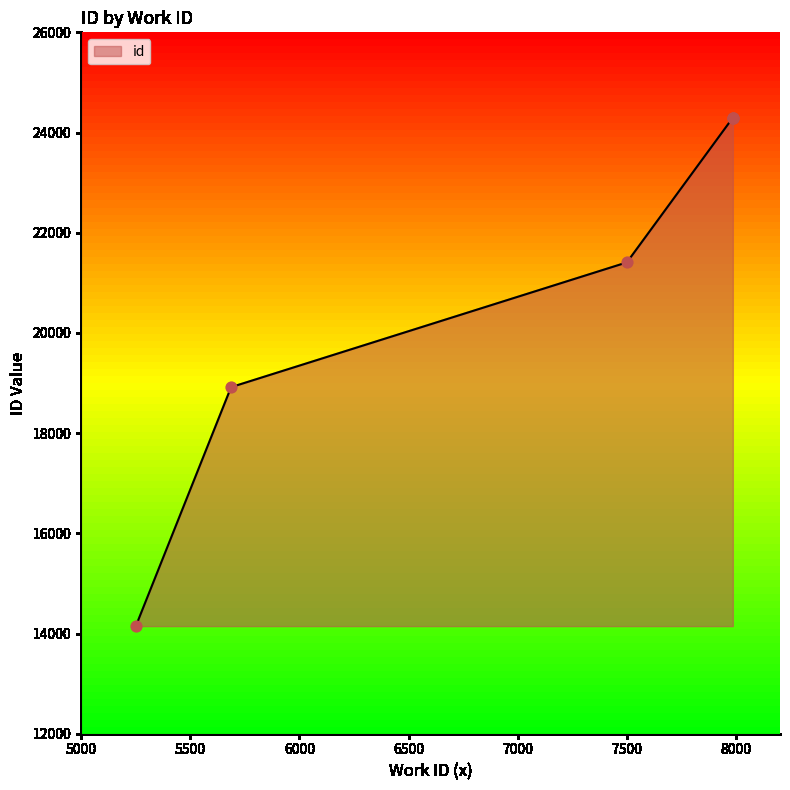

Between 7984 and 5251, which is larger?

7984